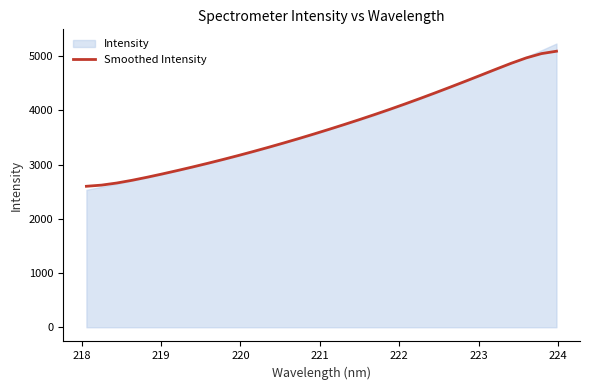

True or false: there are more than 1 points higher than both neighbors.

False